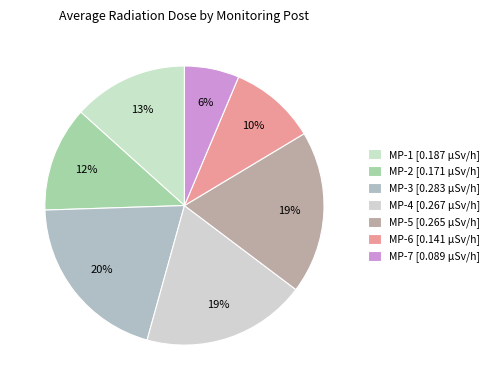

Is MP-4 the majority of the pie?

No